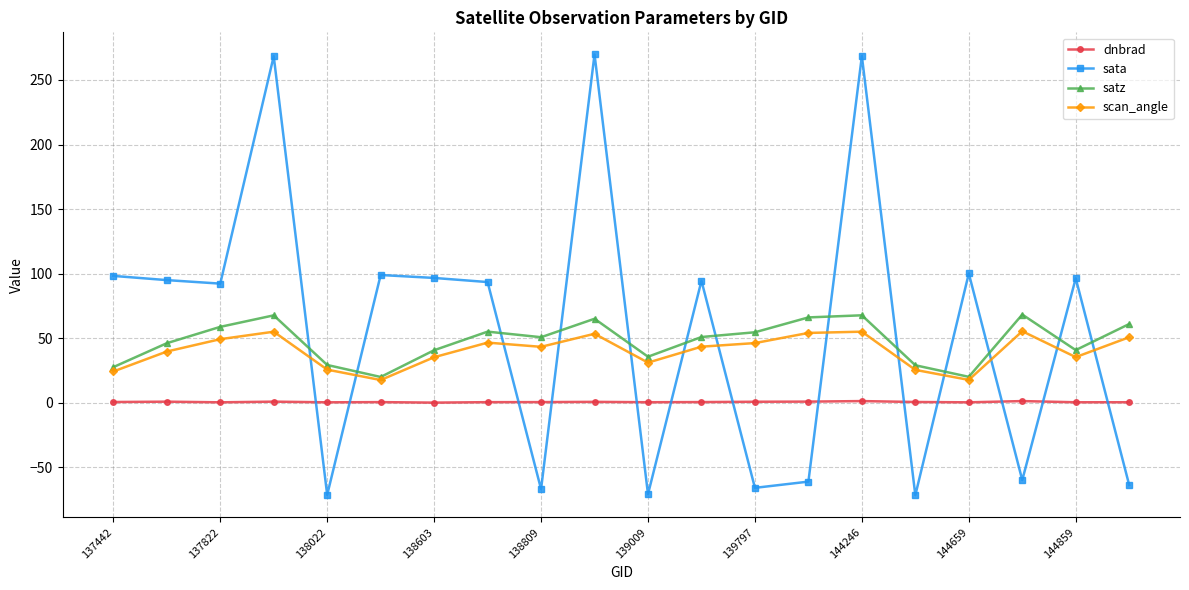

True or false: scan_angle has more than 1 interior local peaks.

True